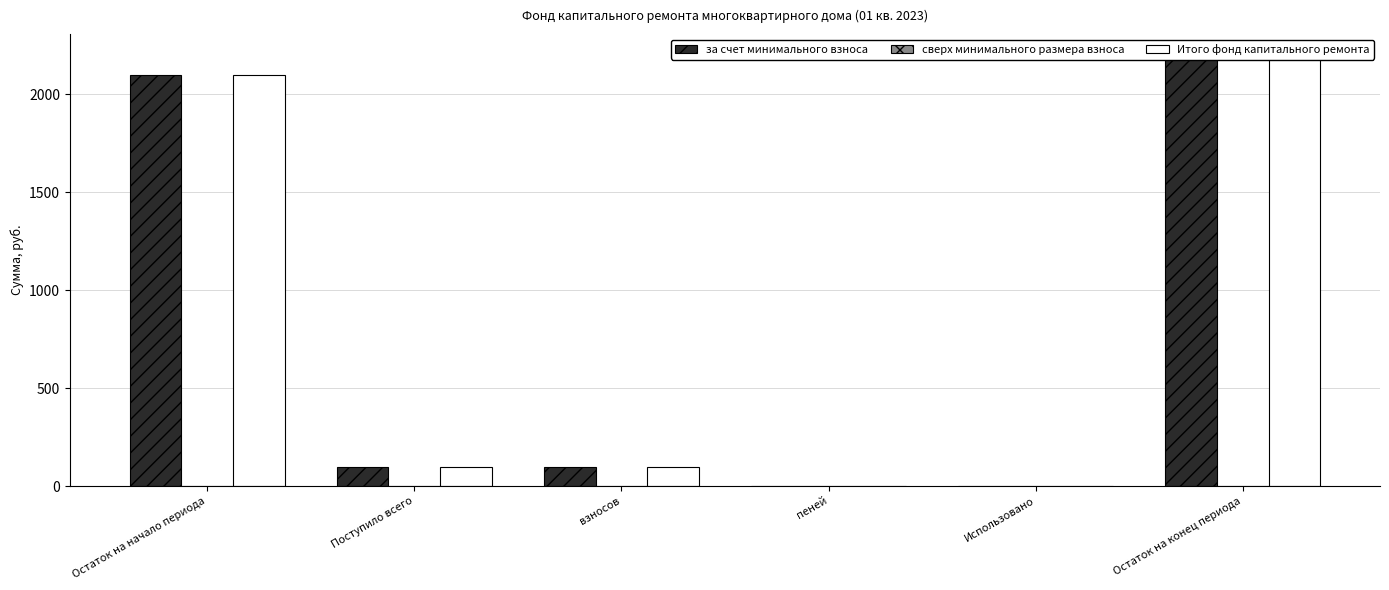

At which category is the sum across all series the highest?

Остаток на конец периода